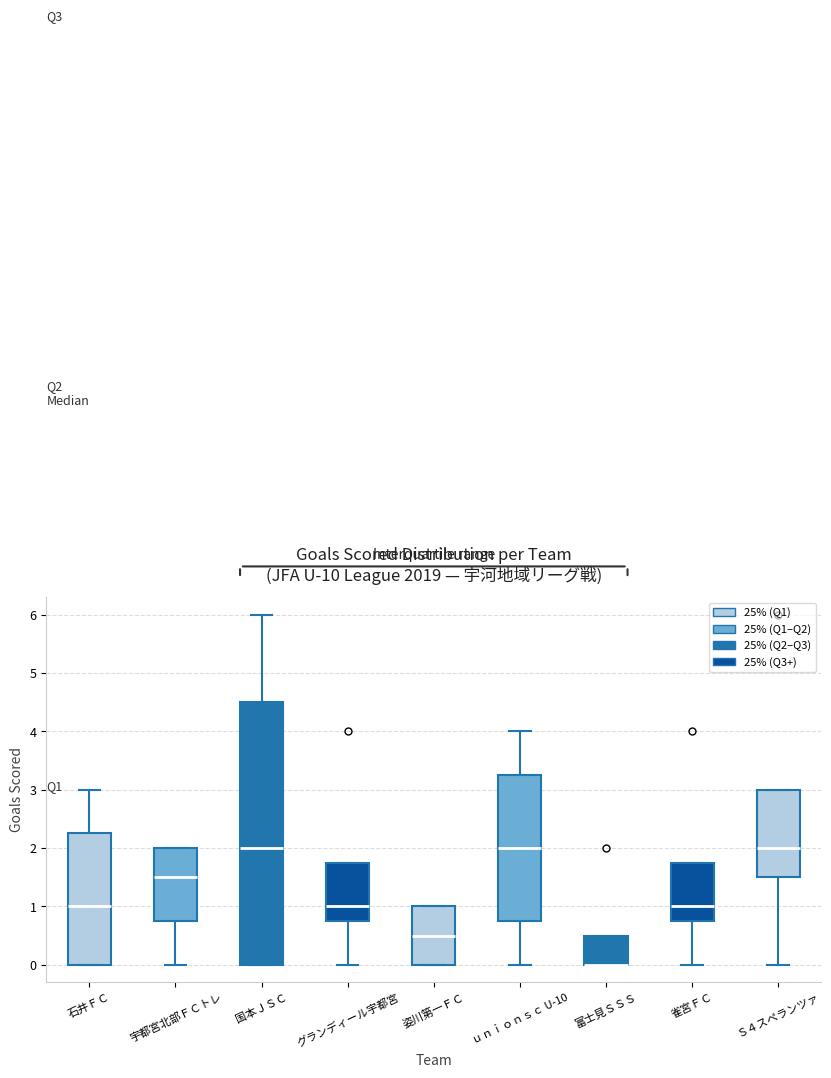

Reading left to right, read every box against the y-axis: the position of its median line, the range the box covers, and the ends of its whiskers. The values are not printed on the chart, so give them approximately, as read against the axis.

石井ＦＣ: median 1.0, box 0.0 to 2.3, whiskers 0.0 to 3.0
宇都宮北部ＦＣトレ: median 1.5, box 0.8 to 2.0, whiskers 0.0 to 2.0
国本ＪＳＣ: median 2.0, box 0.0 to 4.5, whiskers 0.0 to 6.0
グランディール宇都宮: median 1.0, box 0.8 to 1.8, whiskers 0.0 to 1.8
姿川第一ＦＣ: median 0.5, box 0.0 to 1.0, whiskers 0.0 to 1.0
ｕｎｉｏｎｓｃ U-10: median 2.0, box 0.8 to 3.3, whiskers 0.0 to 4.0
富士見ＳＳＳ: median 0.0 (drawn on the box's lower edge), box 0.0 to 0.5, whiskers 0.0 to 0.5
雀宮ＦＣ: median 1.0, box 0.8 to 1.8, whiskers 0.0 to 1.8
Ｓ４スペランツァ: median 2.0, box 1.5 to 3.0, whiskers 0.0 to 3.0